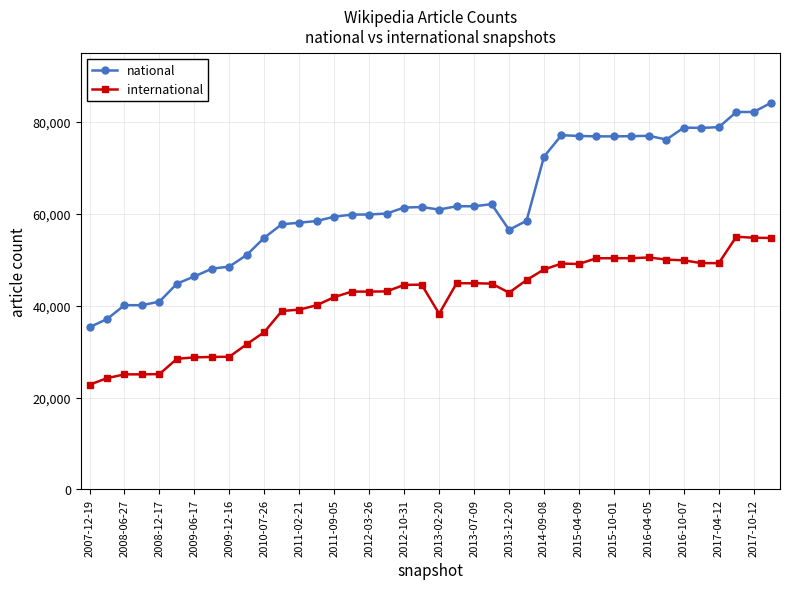

What is the difference between the second highest and minimum values in the international series?

31960